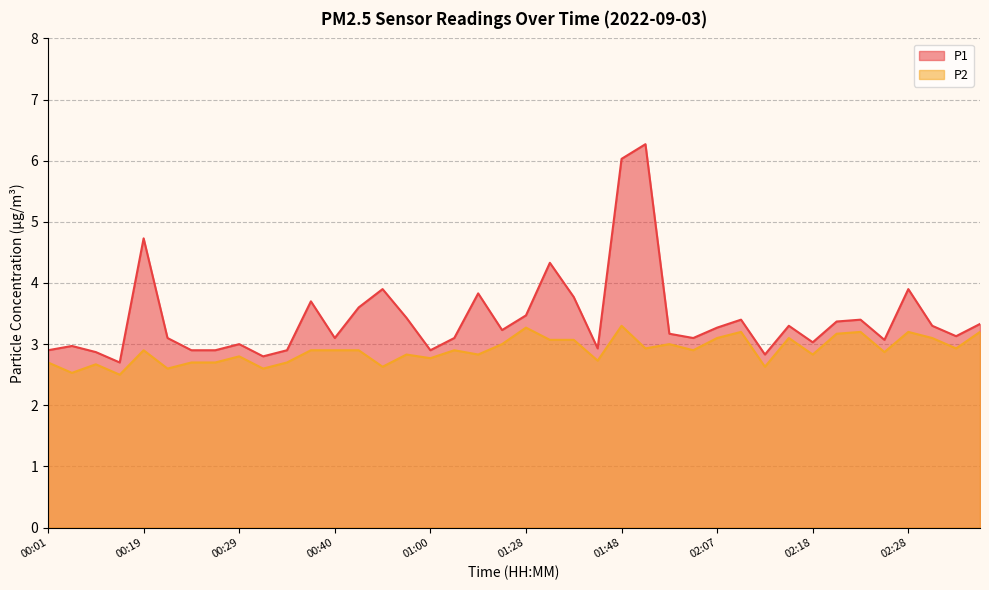

What is the approximate value of P1 at 01:13?

3.8